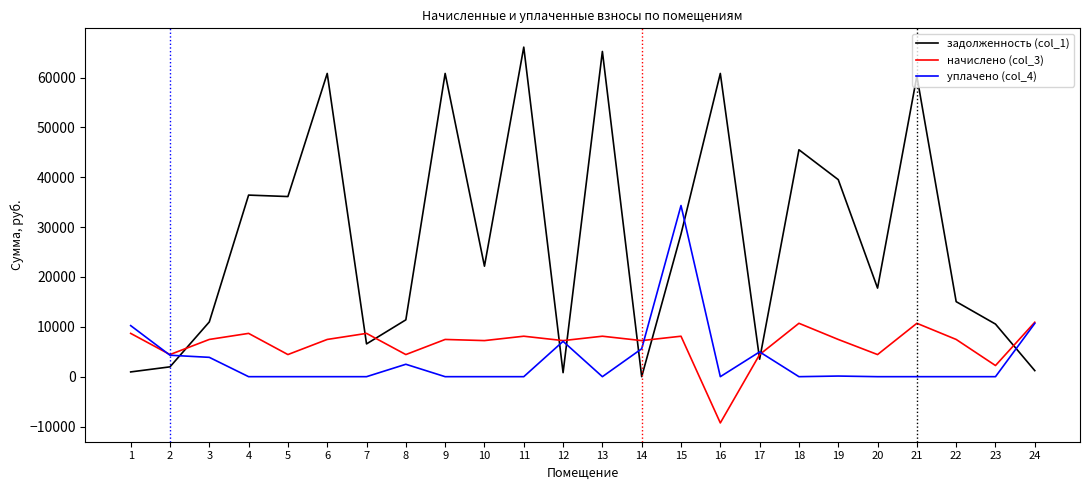

At how many categories does at least one series exceed 21429?

12